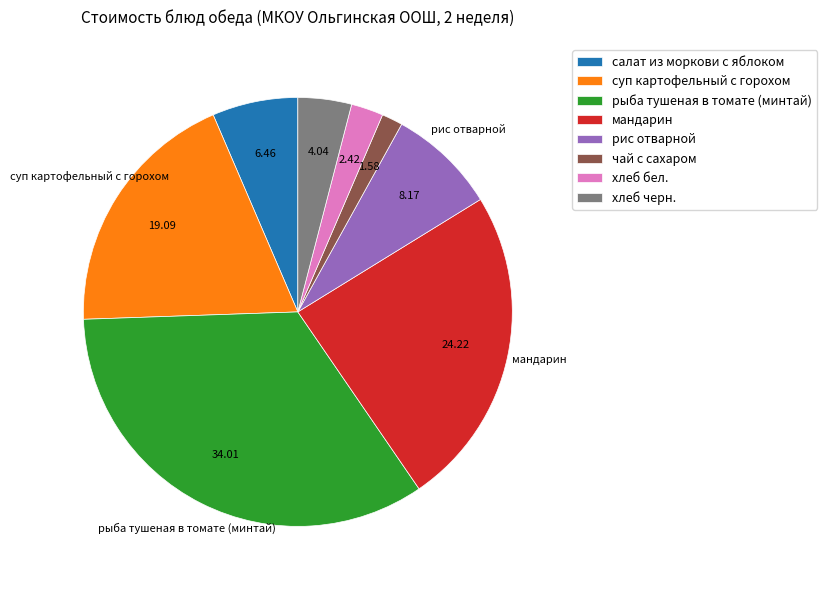

The рис отварной slice represents 3% of the pie. True or false?

False